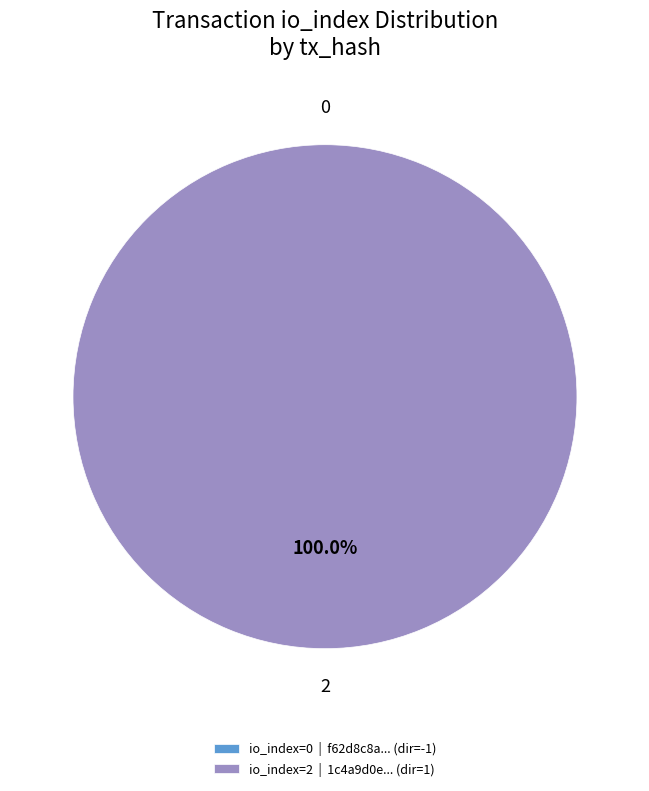

The io_index=0 slice represents 1% of the pie. True or false?

False